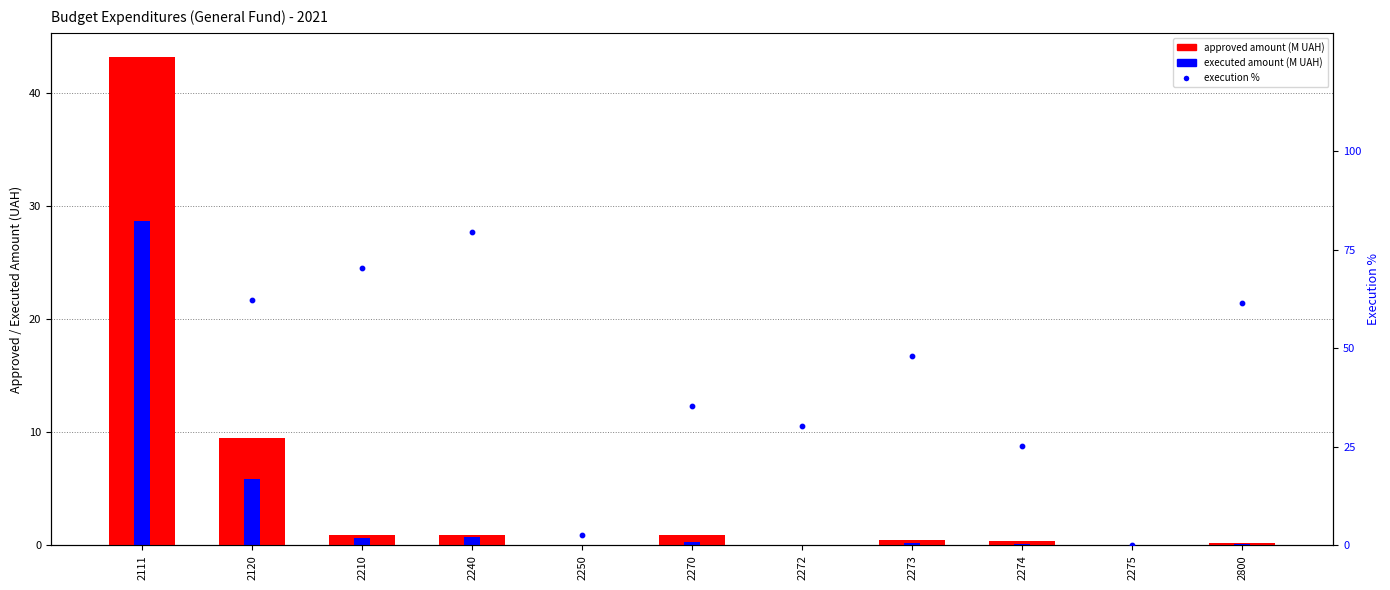

What are all the series names shown in the legend?

approved amount, executed amount, execution %